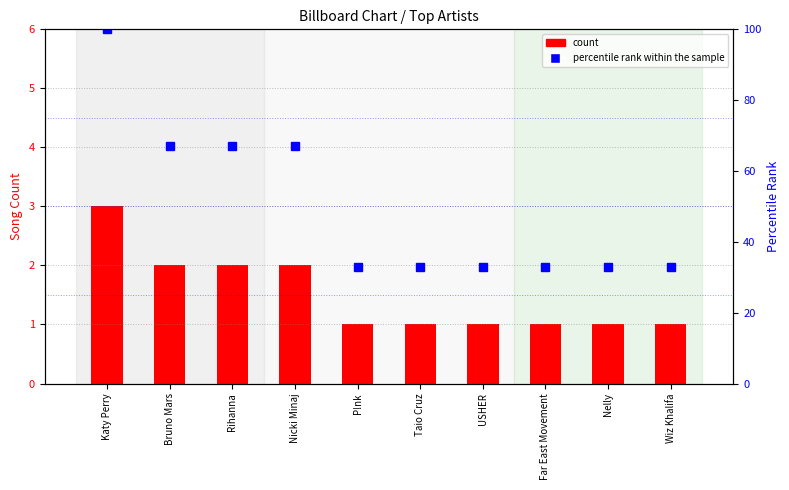

What is the label of the 10th bar from the left?

Wiz Khalifa